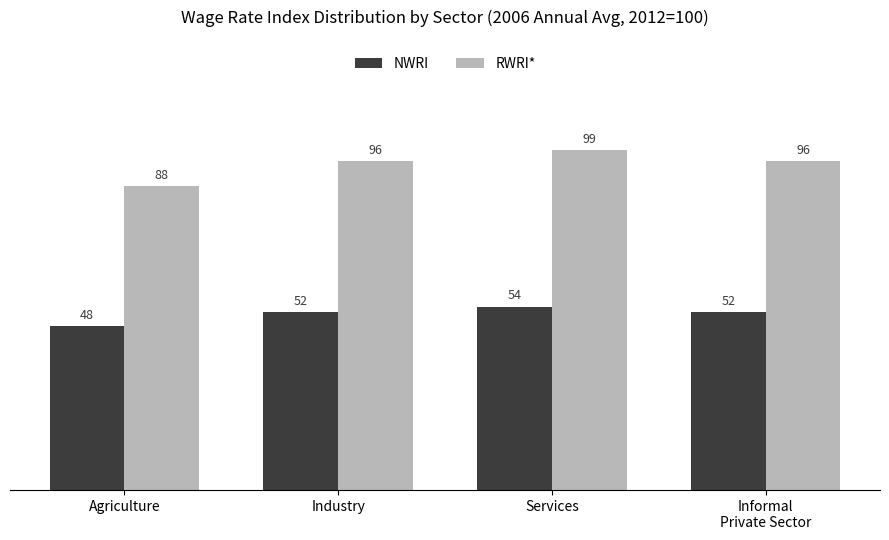

Count the number of data series in this chart.

2